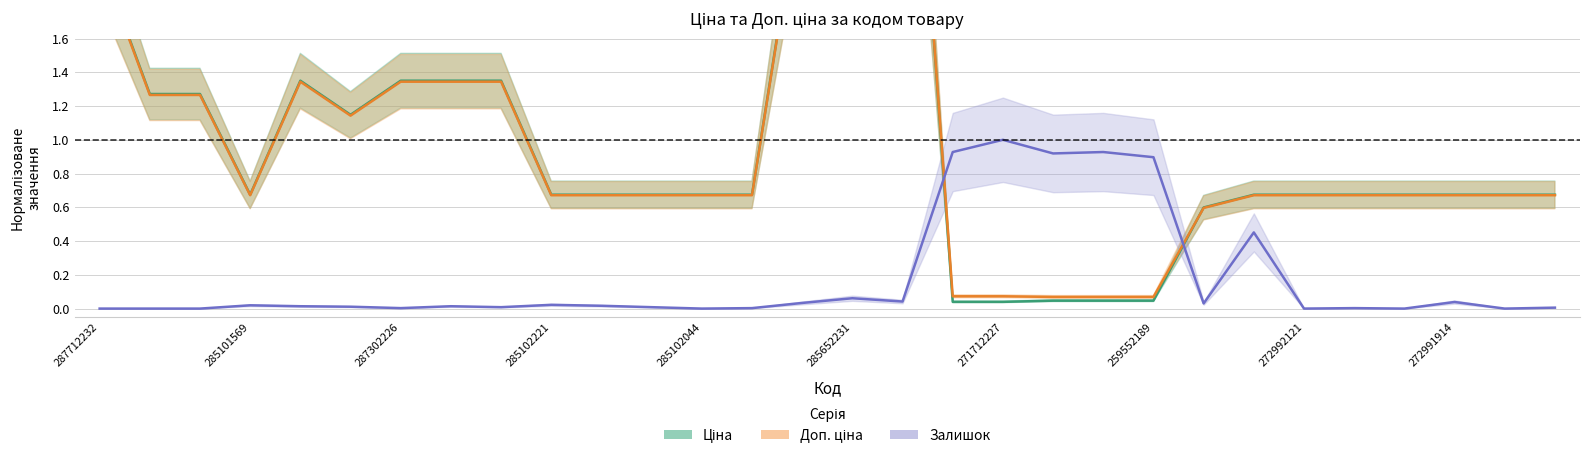

Where do Залишок and Ціна first cross each other?

16 and 17